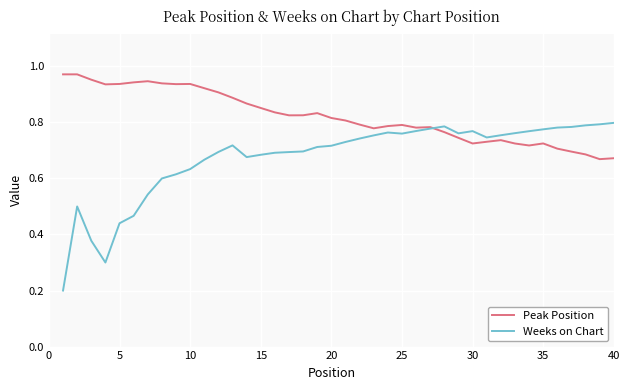

Which series has the largest total across all categories?

Peak Position